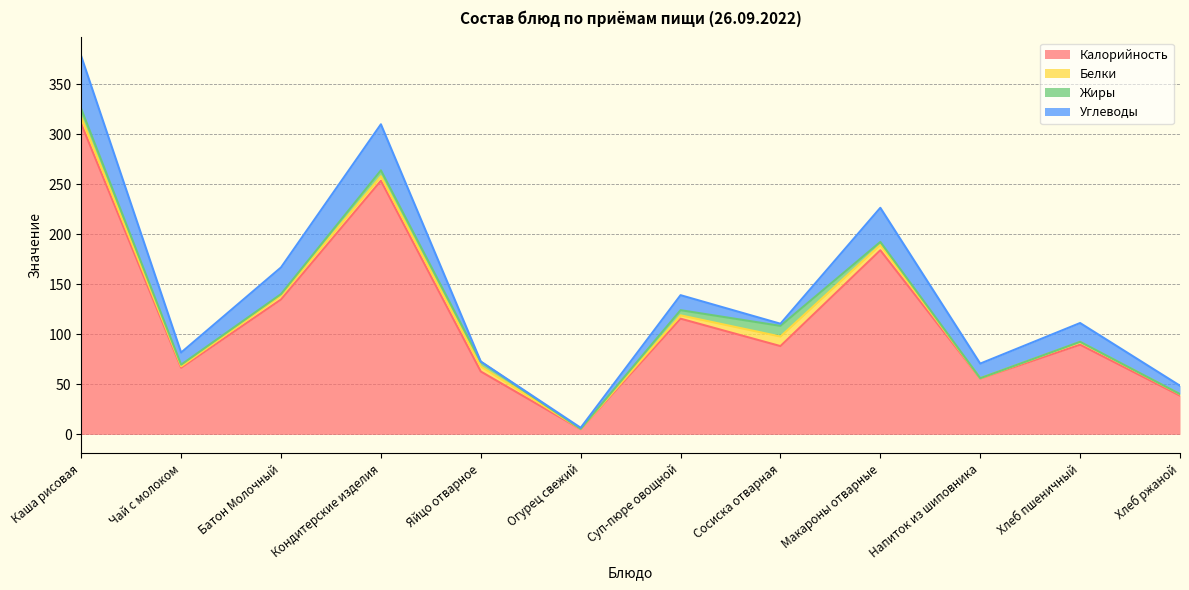

How many data points in Углеводы are above 14?

7